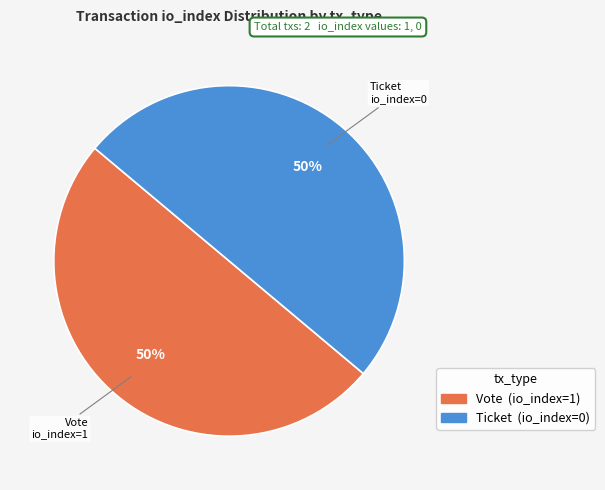

To the nearest percent, what is the average slice percentage?

50%